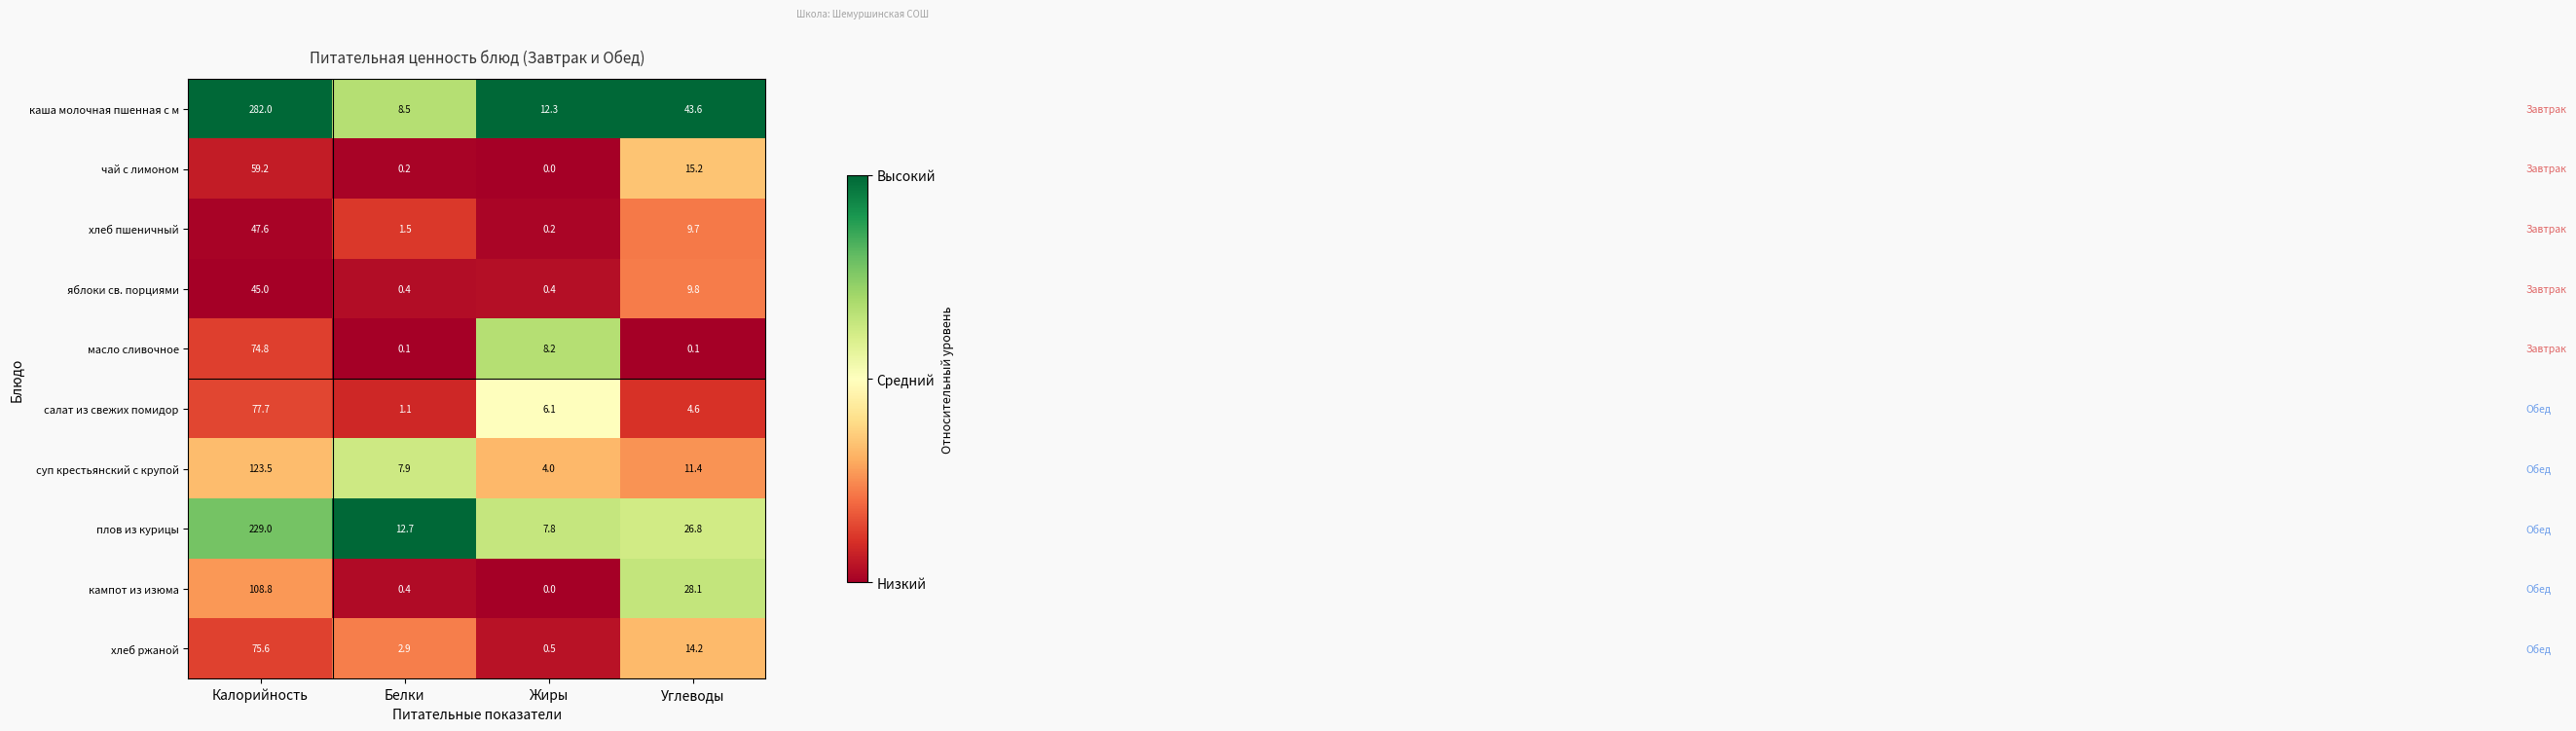

Rank the series by their maximum value, from highest to lowest.

каша молочная пшенная с м, плов из курицы, суп крестьянский с крупой, кампот из изюма, салат из свежих помидор, хлеб ржаной, масло сливочное, чай с лимоном, хлеб пшеничный, яблоки св. порциями